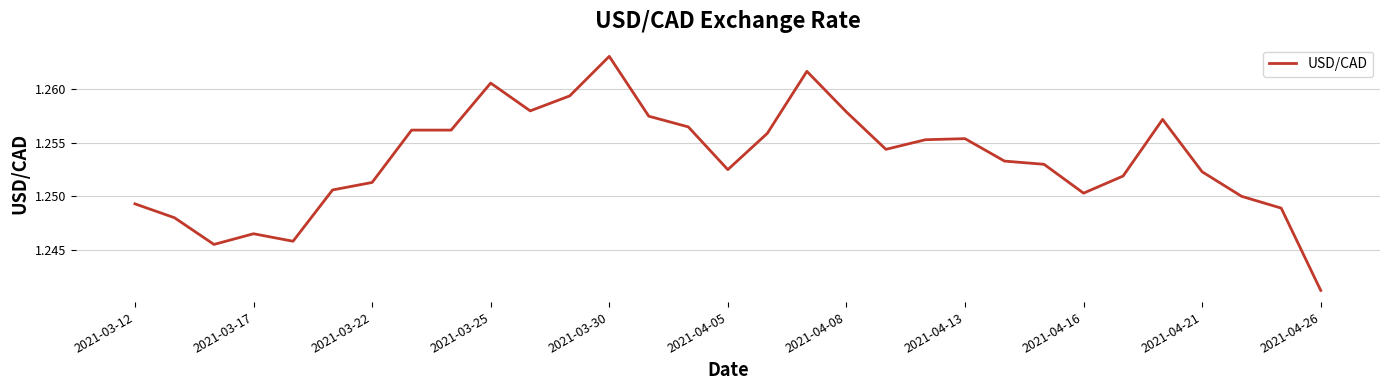

Count the values in the range 1 to 2.

31